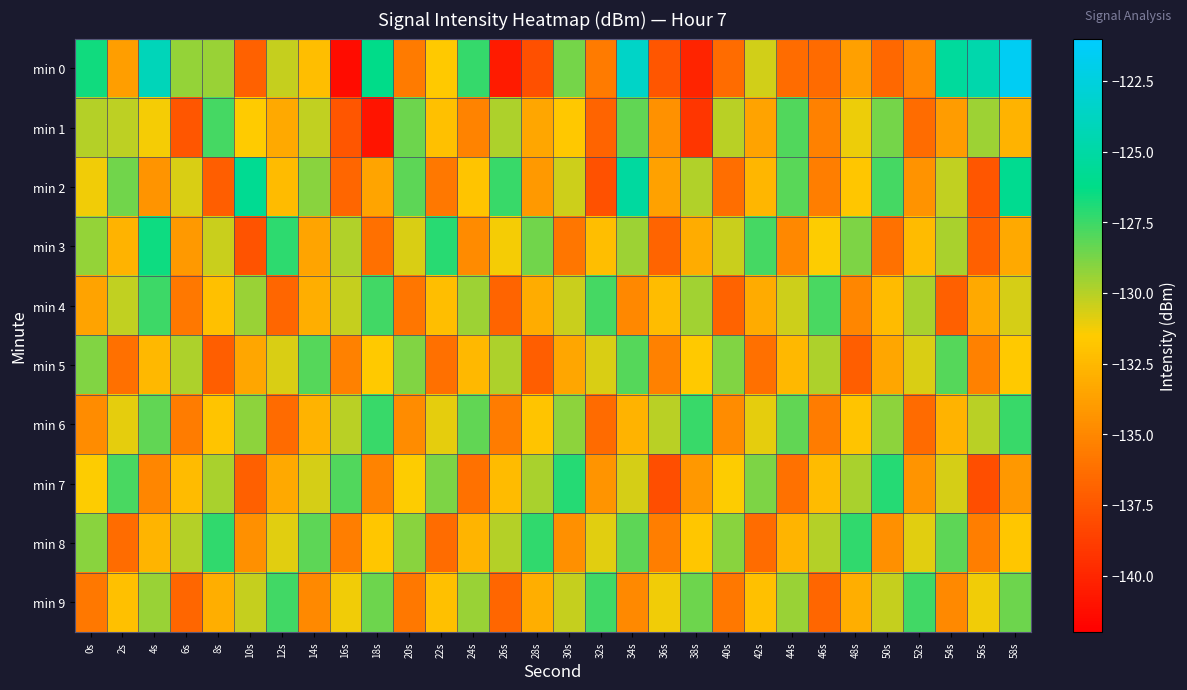

Reading left to right, what are all the values shown in this chart?

min 0: 0s=-126.6	2s=-133.9	4s=-124.1	6s=-129.3	8s=-129.4	10s=-137.0	12s=-130.3	14s=-132.2	16s=-141.3	18s=-126.2	20s=-135.6	22s=-131.6	24s=-127.4	26s=-140.6	28s=-137.8	30s=-128.7	32s=-135.6	34s=-123.5	36s=-137.5	38s=-140.0	40s=-136.4	42s=-130.5	44s=-136.4	46s=-136.4	48s=-133.8	50s=-136.6	52s=-134.9	54s=-125.4	56s=-124.6	58s=-121.5
min 1: 0s=-130.0	2s=-130.2	4s=-131.3	6s=-137.6	8s=-127.7	10s=-131.6	12s=-133.3	14s=-130.2	16s=-137.6	18s=-140.9	20s=-128.5	22s=-132.1	24s=-135.2	26s=-129.8	28s=-133.4	30s=-131.7	32s=-136.8	34s=-128.3	36s=-134.5	38s=-139.2	40s=-130.1	42s=-133.6	44s=-127.9	46s=-135.3	48s=-131.1	50s=-128.7	52s=-136.4	54s=-133.9	56s=-129.5	58s=-132.8
min 2: 0s=-131.2	2s=-128.6	4s=-134.3	6s=-130.7	8s=-137.1	10s=-125.8	12s=-132.4	14s=-129.1	16s=-136.7	18s=-133.5	20s=-128.2	22s=-135.8	24s=-131.9	26s=-127.4	28s=-134.1	30s=-130.5	32s=-137.8	34s=-125.2	36s=-133.7	38s=-129.9	40s=-136.3	42s=-132.6	44s=-128.1	46s=-135.5	48s=-131.8	50s=-127.7	52s=-134.4	54s=-130.2	56s=-137.5	58s=-125.9
min 3: 0s=-129.3	2s=-132.8	4s=-126.5	6s=-134.1	8s=-130.4	10s=-137.7	12s=-127.2	14s=-133.5	16s=-129.9	18s=-136.2	20s=-130.7	22s=-127.1	24s=-134.8	26s=-131.3	28s=-128.6	30s=-135.9	32s=-132.2	34s=-129.5	36s=-136.8	38s=-133.1	40s=-130.4	42s=-127.7	44s=-135.0	46s=-131.5	48s=-128.8	50s=-136.1	52s=-132.4	54s=-129.7	56s=-137.0	58s=-133.3
min 4: 0s=-133.6	2s=-130.2	4s=-127.5	6s=-135.8	8s=-132.1	10s=-129.4	12s=-136.7	14s=-133.0	16s=-130.3	18s=-127.6	20s=-135.9	22s=-132.2	24s=-129.5	26s=-136.8	28s=-133.1	30s=-130.4	32s=-127.7	34s=-135.0	36s=-132.3	38s=-129.6	40s=-136.9	42s=-133.2	44s=-130.5	46s=-127.8	48s=-135.1	50s=-132.4	52s=-129.7	54s=-137.0	56s=-133.3	58s=-130.6
min 5: 0s=-128.9	2s=-136.2	4s=-132.5	6s=-129.8	8s=-137.1	10s=-133.4	12s=-130.7	14s=-128.0	16s=-135.3	18s=-131.6	20s=-128.9	22s=-136.2	24s=-132.5	26s=-129.8	28s=-137.1	30s=-133.4	32s=-130.7	34s=-128.0	36s=-135.3	38s=-131.6	40s=-128.9	42s=-136.2	44s=-132.5	46s=-129.8	48s=-137.1	50s=-133.4	52s=-130.7	54s=-128.0	56s=-135.3	58s=-131.6
min 6: 0s=-134.7	2s=-131.0	4s=-128.3	6s=-135.6	8s=-131.9	10s=-129.2	12s=-136.5	14s=-132.8	16s=-130.1	18s=-127.4	20s=-134.7	22s=-131.0	24s=-128.3	26s=-135.6	28s=-131.9	30s=-129.2	32s=-136.5	34s=-132.8	36s=-130.1	38s=-127.4	40s=-134.7	42s=-131.0	44s=-128.3	46s=-135.6	48s=-131.9	50s=-129.2	52s=-136.5	54s=-132.8	56s=-130.1	58s=-127.4
min 7: 0s=-131.5	2s=-127.8	4s=-135.1	6s=-132.4	8s=-129.7	10s=-137.0	12s=-133.3	14s=-130.6	16s=-127.9	18s=-135.2	20s=-131.5	22s=-128.8	24s=-136.1	26s=-132.4	28s=-129.7	30s=-127.0	32s=-134.3	34s=-130.6	36s=-137.9	38s=-134.2	40s=-131.5	42s=-128.8	44s=-136.1	46s=-132.4	48s=-129.7	50s=-127.0	52s=-134.3	54s=-130.6	56s=-137.9	58s=-134.2
min 8: 0s=-129.1	2s=-136.4	4s=-132.7	6s=-130.0	8s=-127.3	10s=-134.6	12s=-130.9	14s=-128.2	16s=-135.5	18s=-131.8	20s=-129.1	22s=-136.4	24s=-132.7	26s=-130.0	28s=-127.3	30s=-134.6	32s=-130.9	34s=-128.2	36s=-135.5	38s=-131.8	40s=-129.1	42s=-136.4	44s=-132.7	46s=-130.0	48s=-127.3	50s=-134.6	52s=-130.9	54s=-128.2	56s=-135.5	58s=-131.8
min 9: 0s=-135.8	2s=-132.1	4s=-129.4	6s=-136.7	8s=-133.0	10s=-130.3	12s=-127.6	14s=-134.9	16s=-131.2	18s=-128.5	20s=-135.8	22s=-132.1	24s=-129.4	26s=-136.7	28s=-133.0	30s=-130.3	32s=-127.6	34s=-134.9	36s=-131.2	38s=-128.5	40s=-135.8	42s=-132.1	44s=-129.4	46s=-136.7	48s=-133.0	50s=-130.3	52s=-127.6	54s=-134.9	56s=-131.2	58s=-128.5